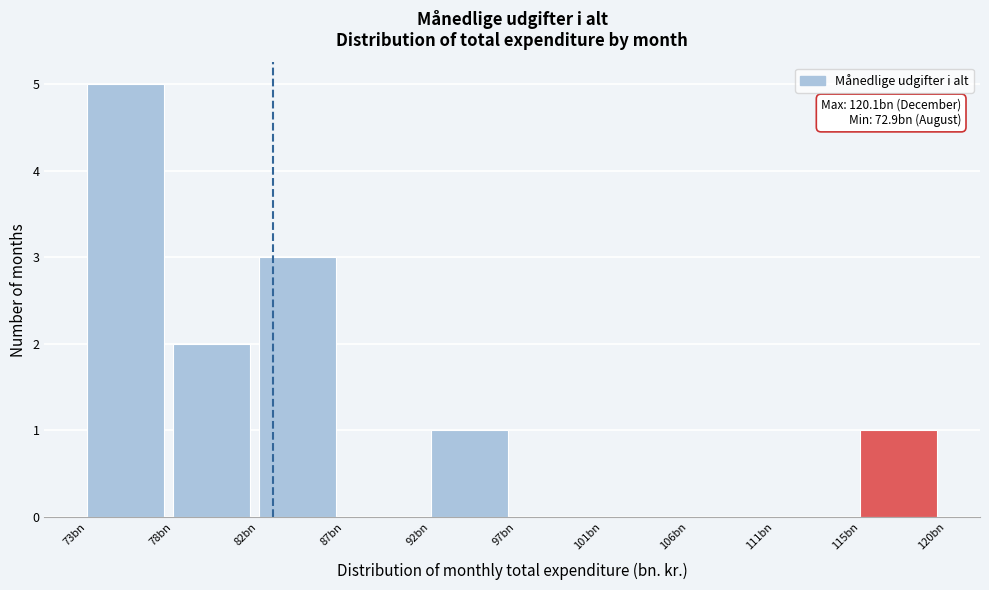

Reading right to left, extract all data points from this chart.

115bn=1	111bn=0	106bn=0	101bn=0	97bn=0	92bn=1	87bn=0	82bn=3	78bn=2	73bn=5